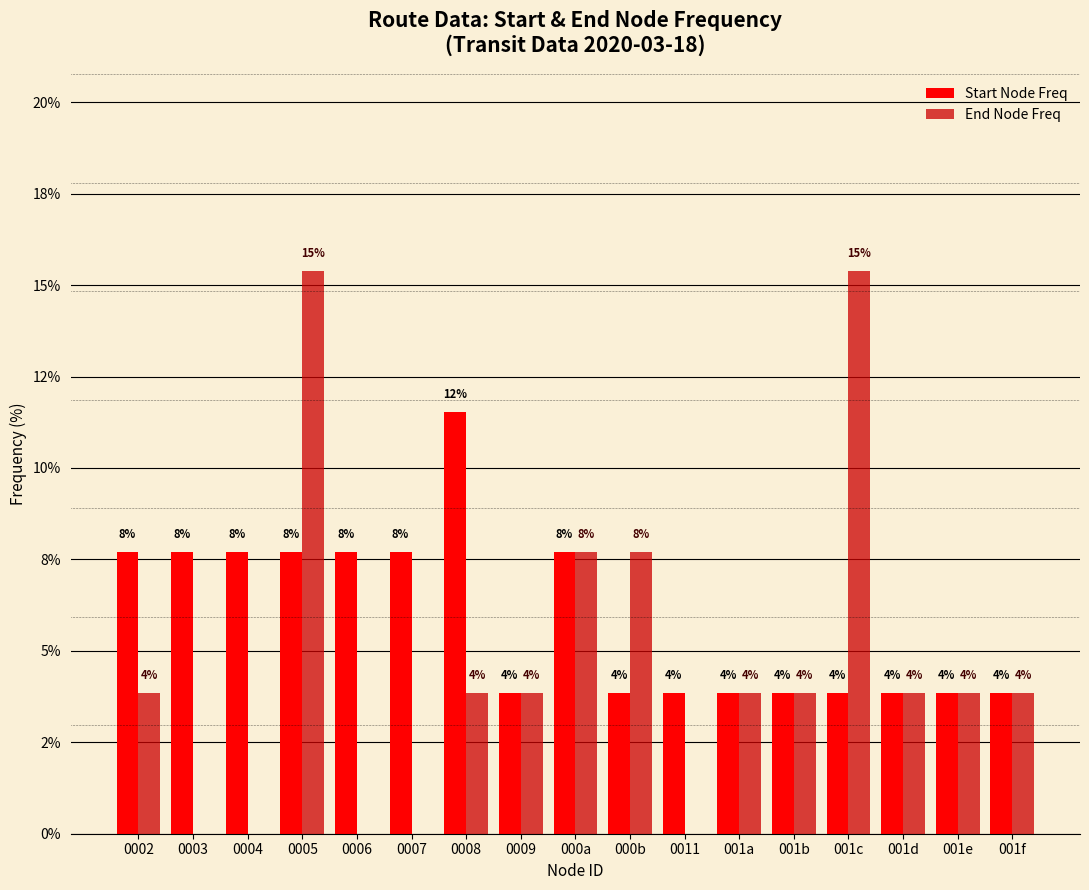

At which label is End Node Freq closest to 7?

000a